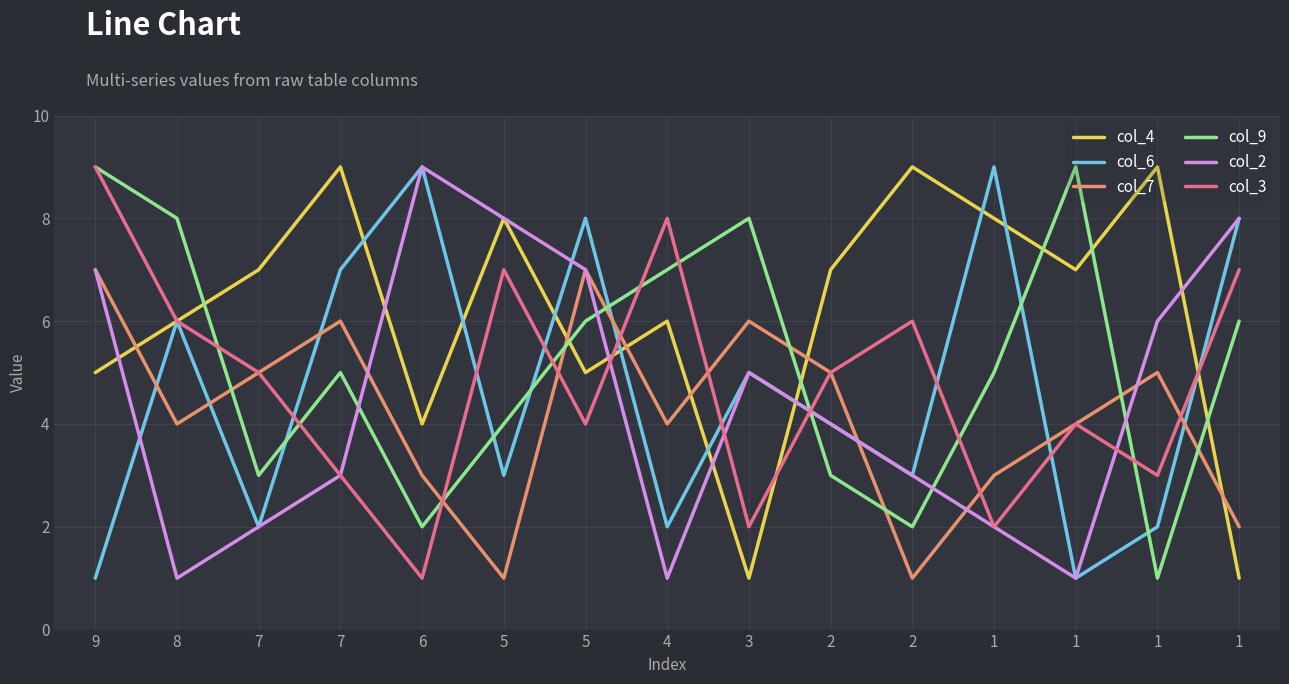

Between which two adjacent categories do col_3 and col_4 first intersect?

5 and 4